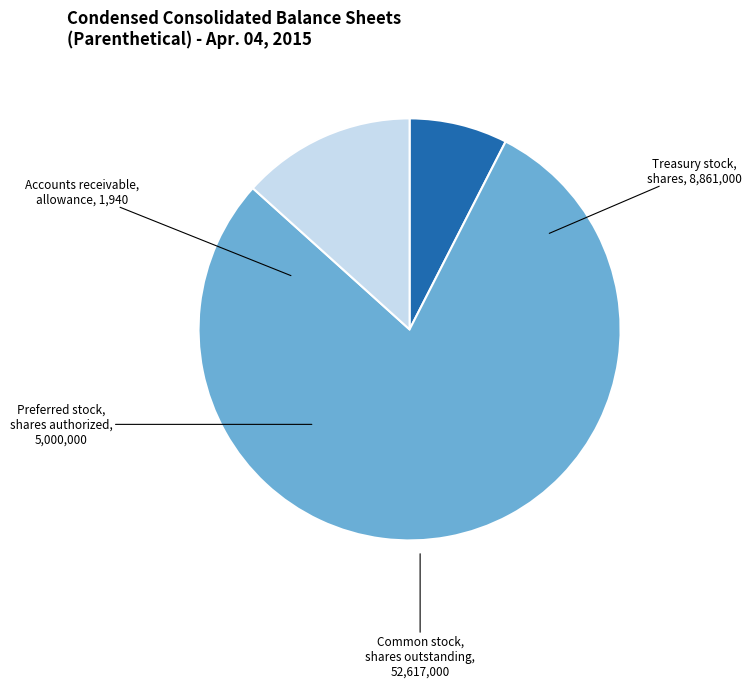

Is there a majority slice in this chart?

Yes